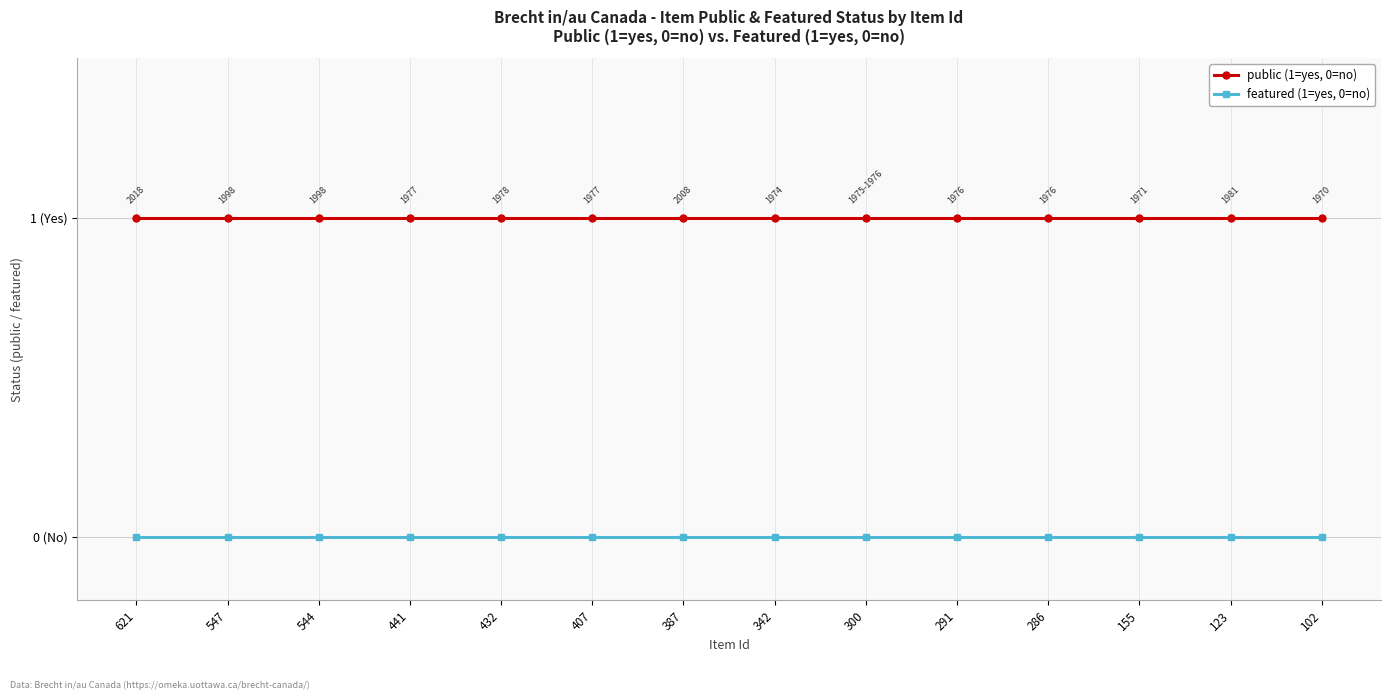

What are all the series names shown in the legend?

public (1=yes, 0=no), featured (1=yes, 0=no)